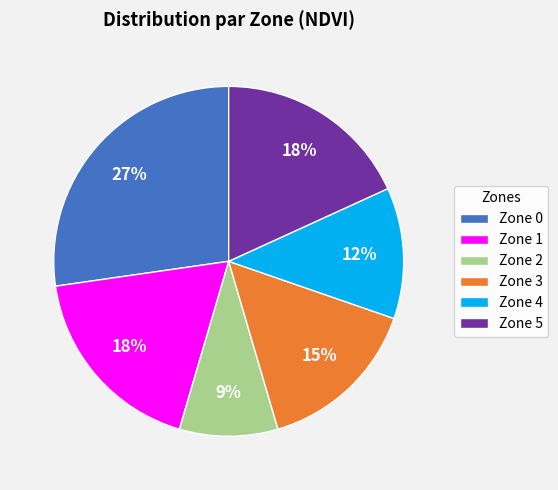

Does Zone 3 represent more than half of the total?

No